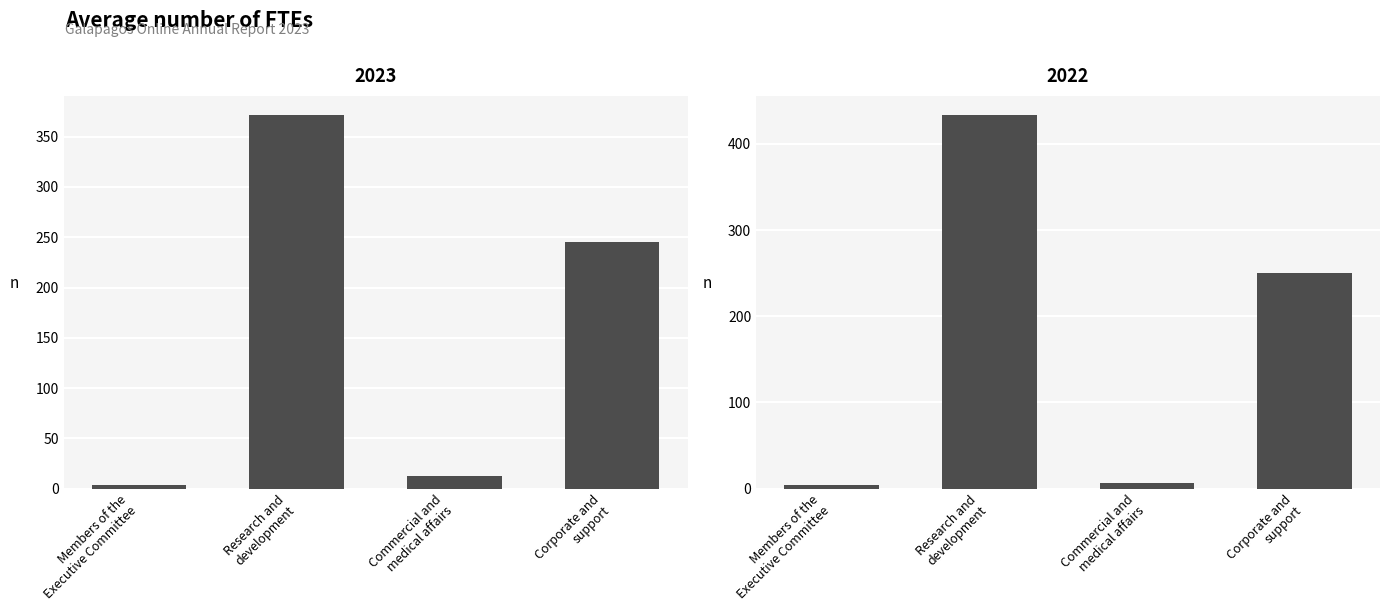

Reading left to right, transcribe all the data shown in this chart.

2023: Members of the
Executive Committee=4	Research and
development=372	Commercial and
medical affairs=13	Corporate and
support=245
2022: Members of the
Executive Committee=4	Research and
development=434	Commercial and
medical affairs=7	Corporate and
support=250